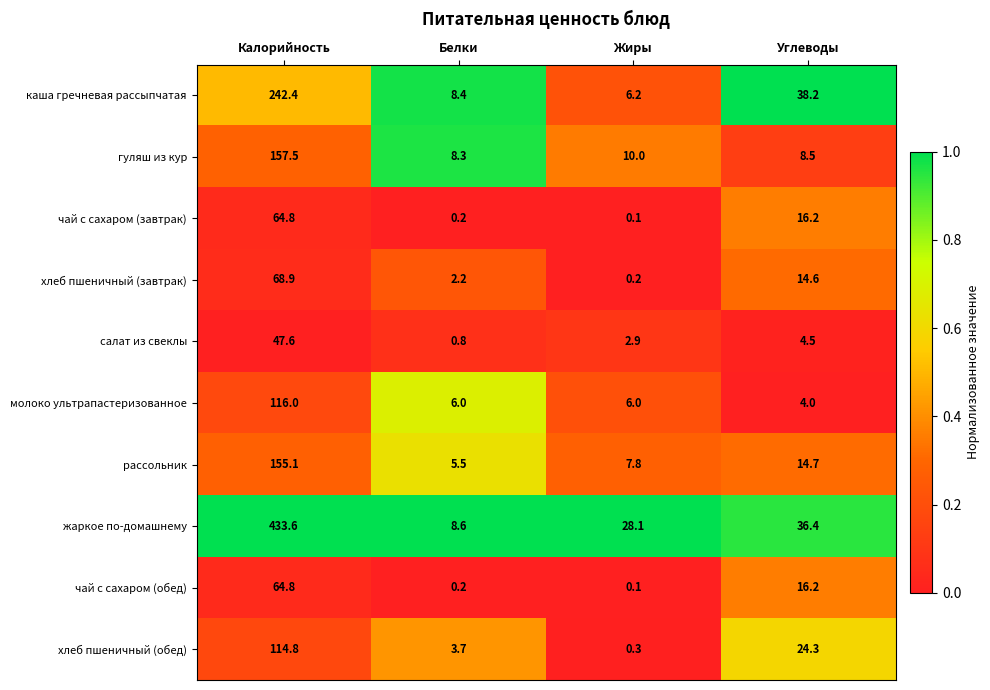

Which category has the lowest value in the салат из свеклы series?

Белки